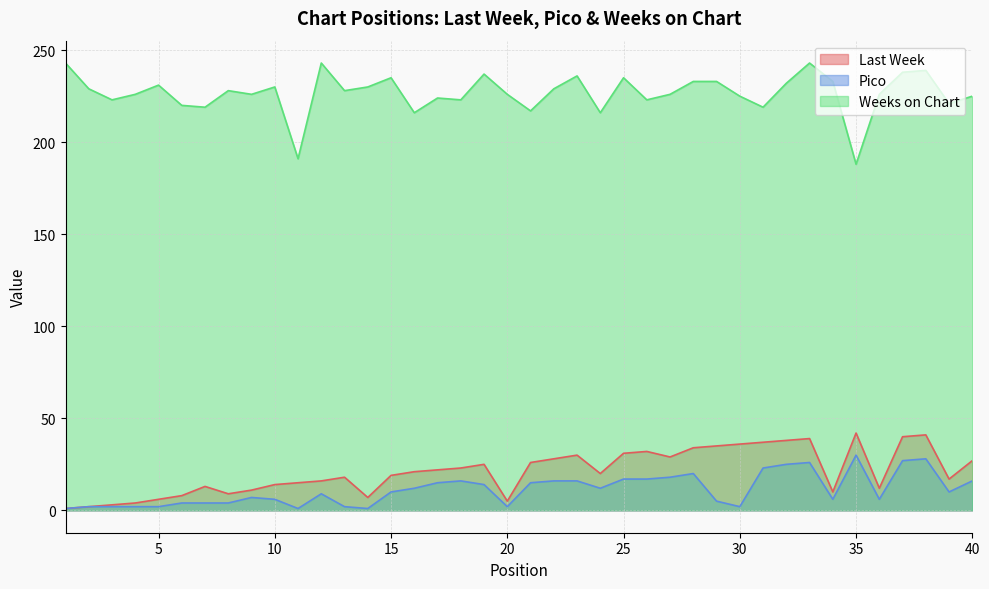

Does the chart display data point markers on the line(s)?

No